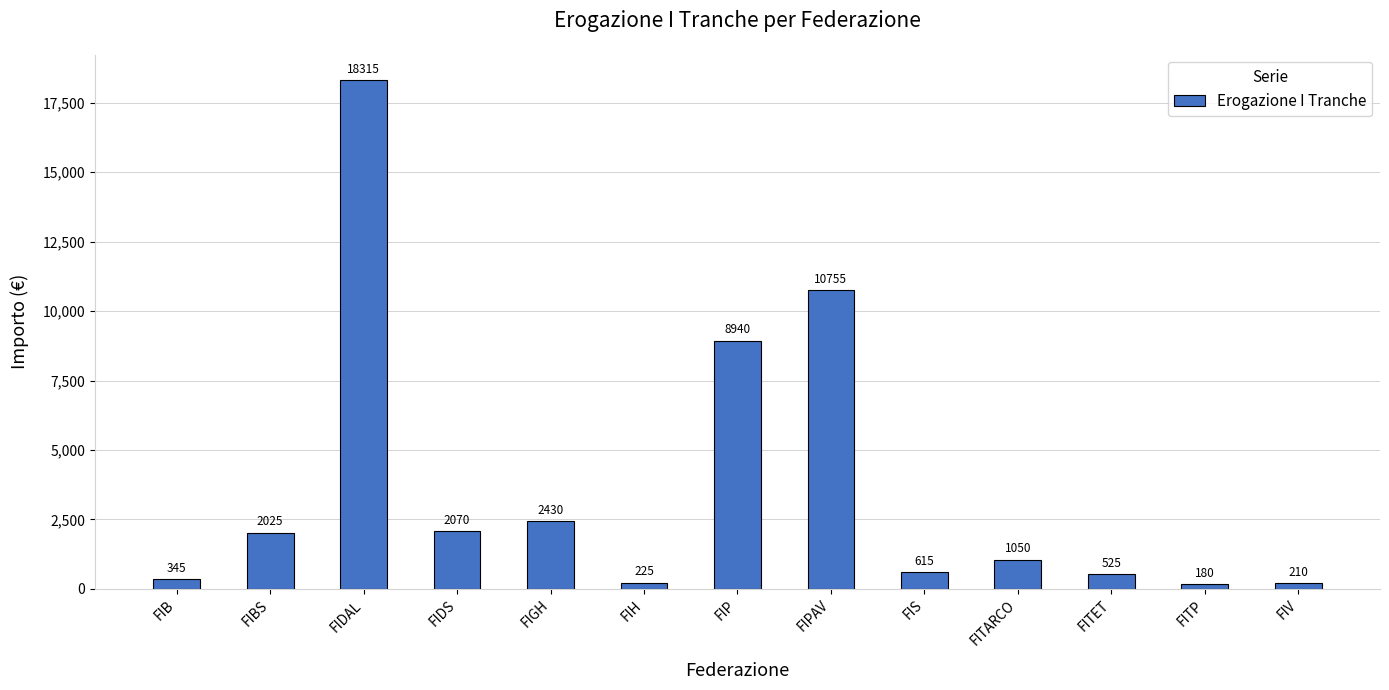

What is the minimum value shown in the chart?

180